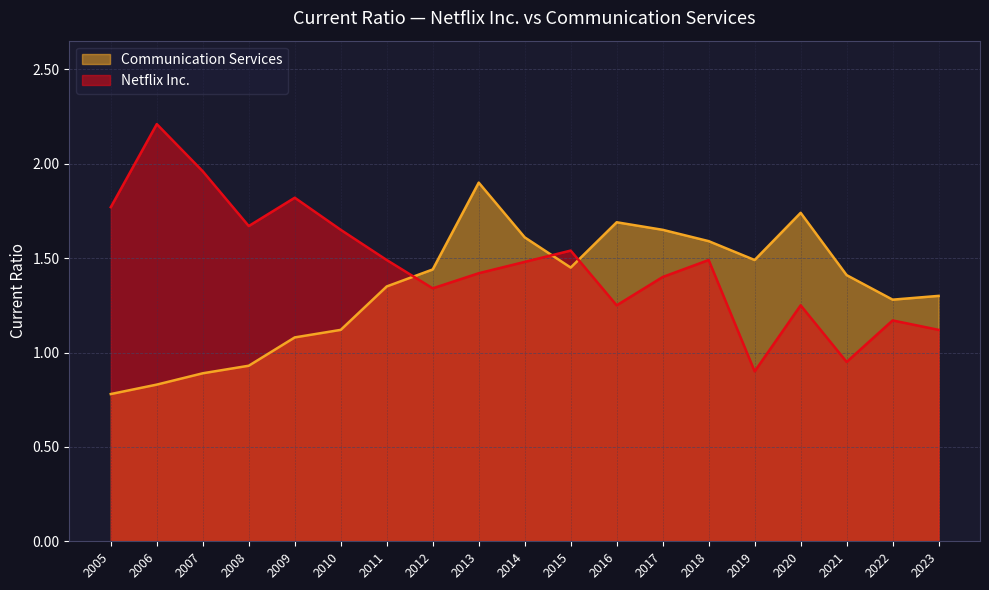

How many times do Communication Services and Netflix Inc. cross each other?

3